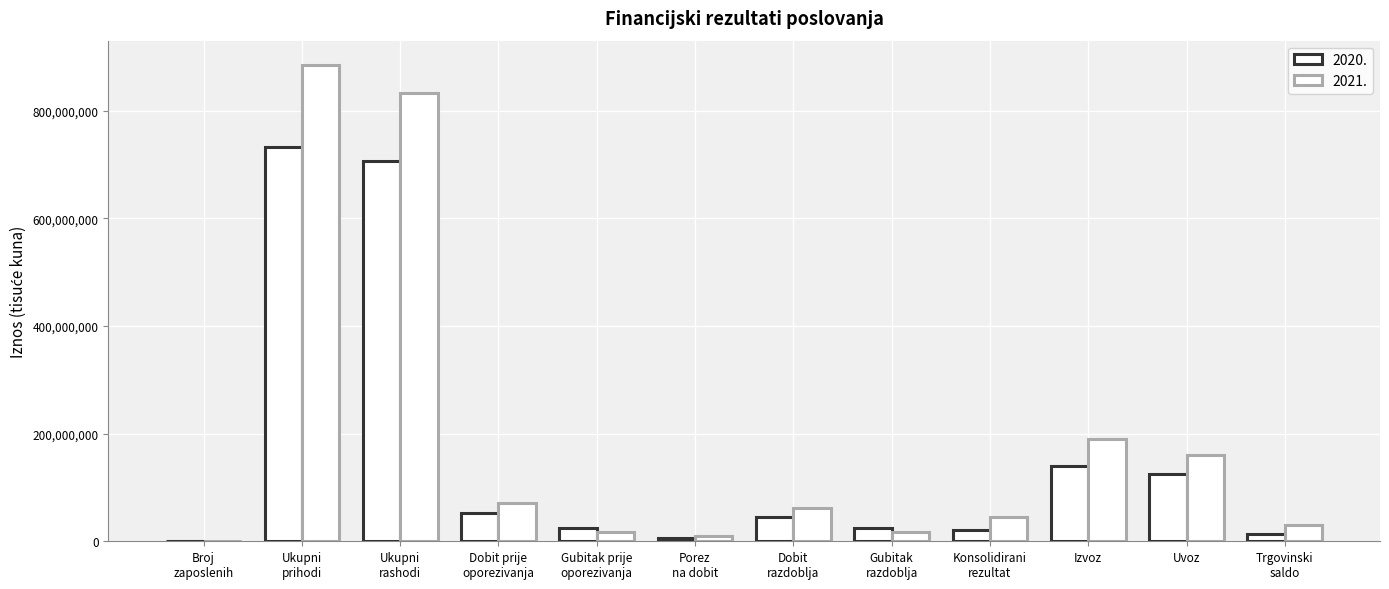

What is the sum of all 2020. values?

1891532895.2